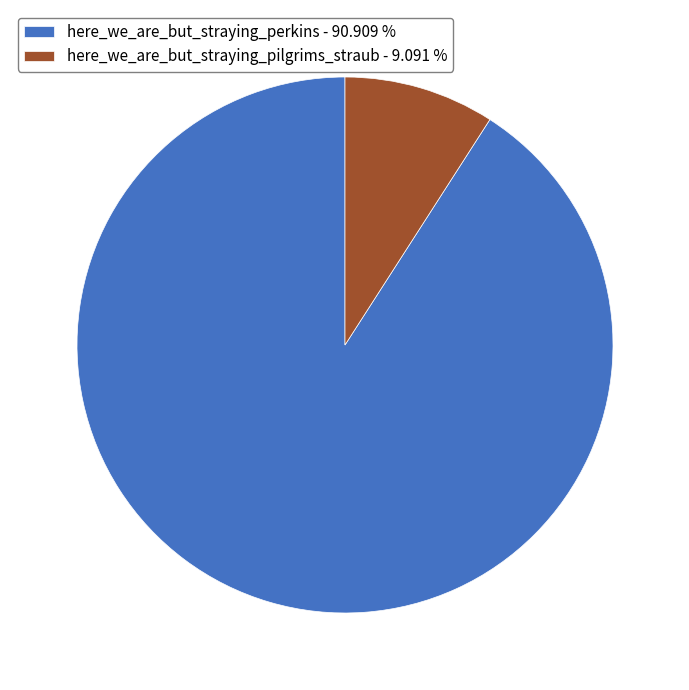

How many segments does this pie chart have?

2